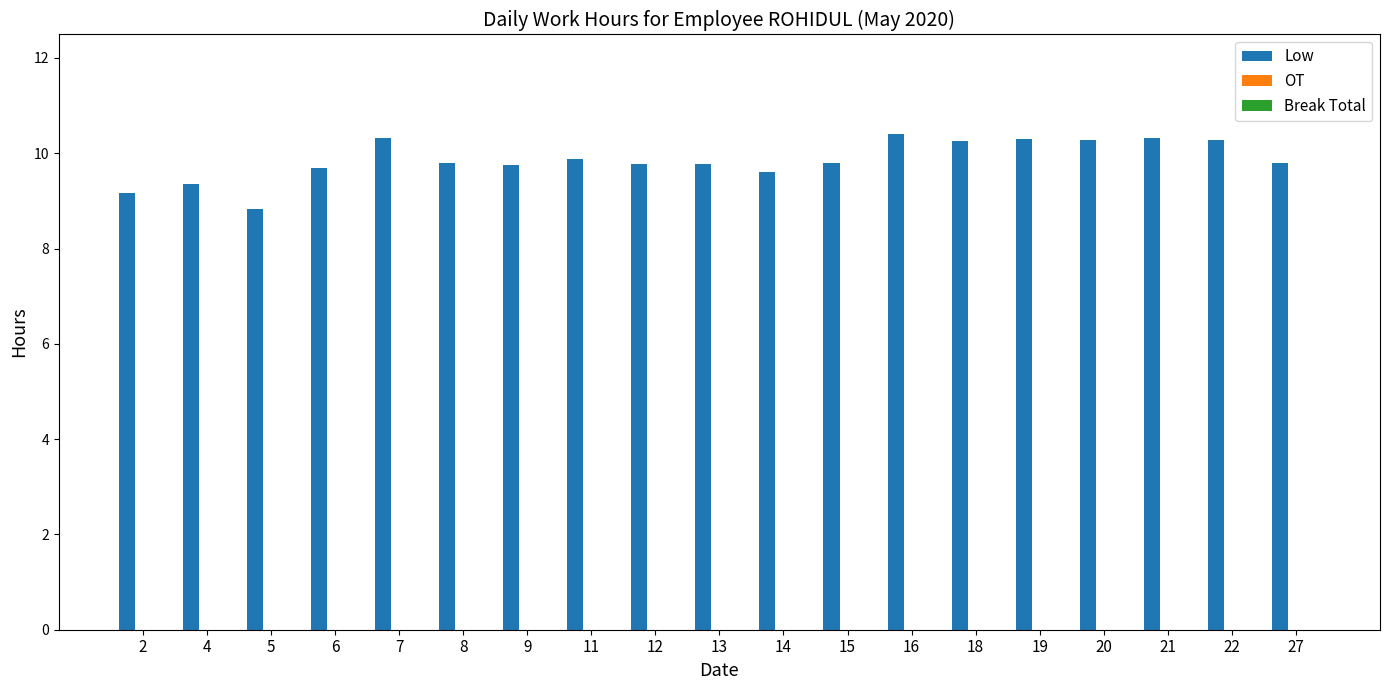

What is the average value?

9.9